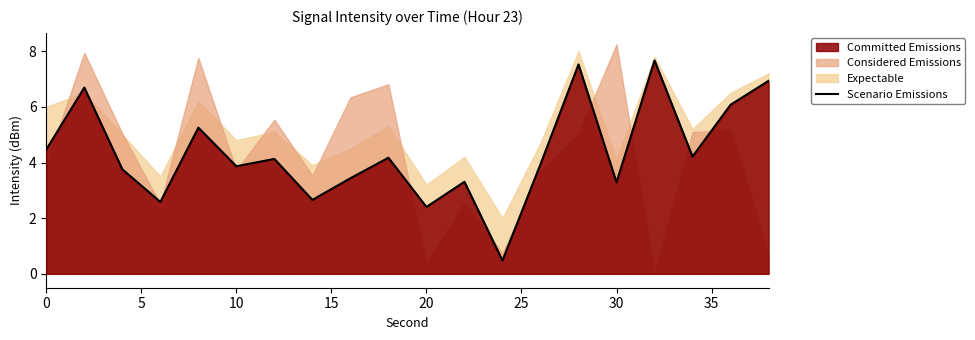

What is the highest value of the Scenario Emissions series?

7.7